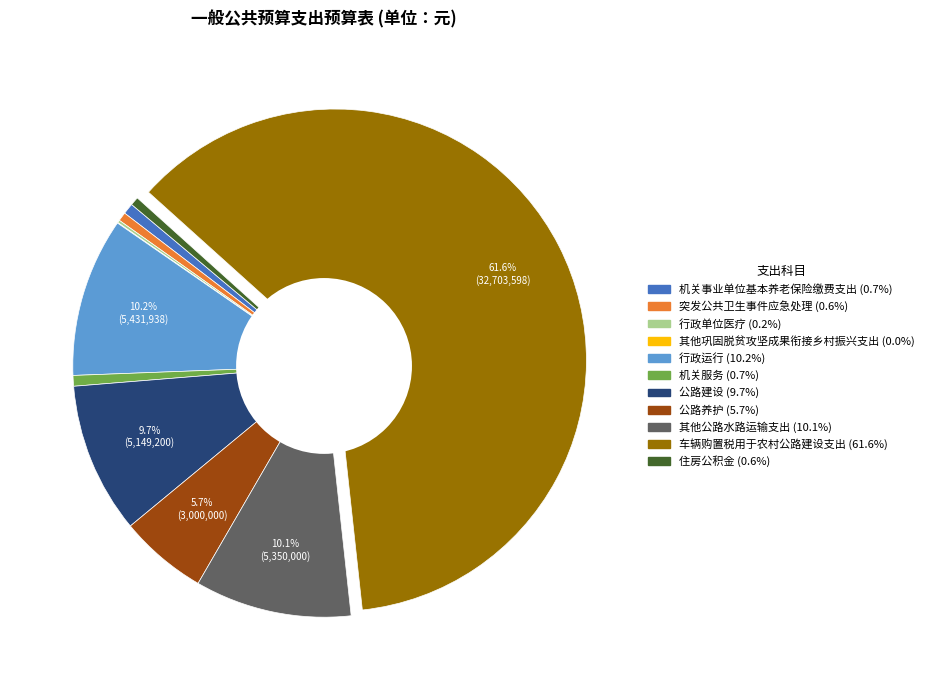

Is the sum of 机关服务 and 公路养护 greater than half?

No